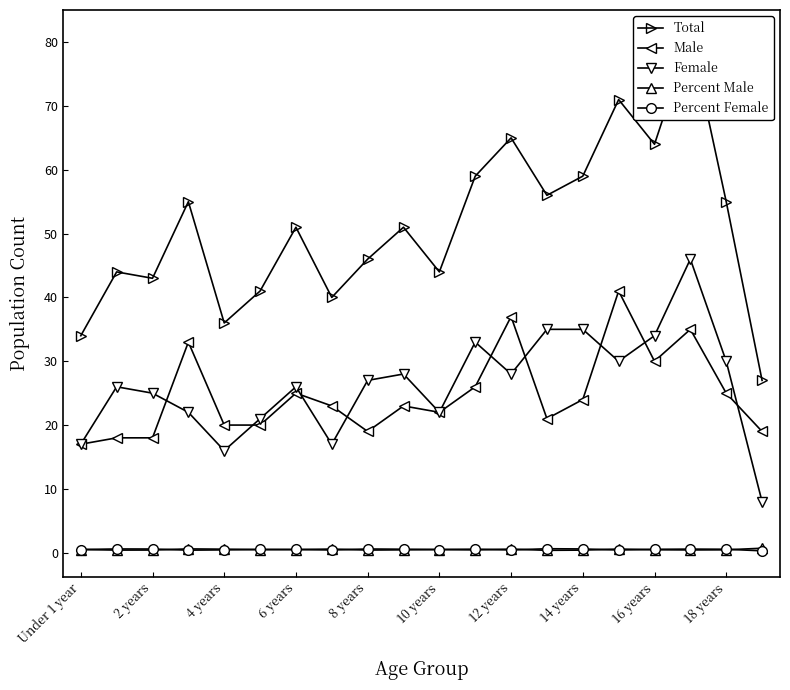

Which label corresponds to the largest value in the chart?

17